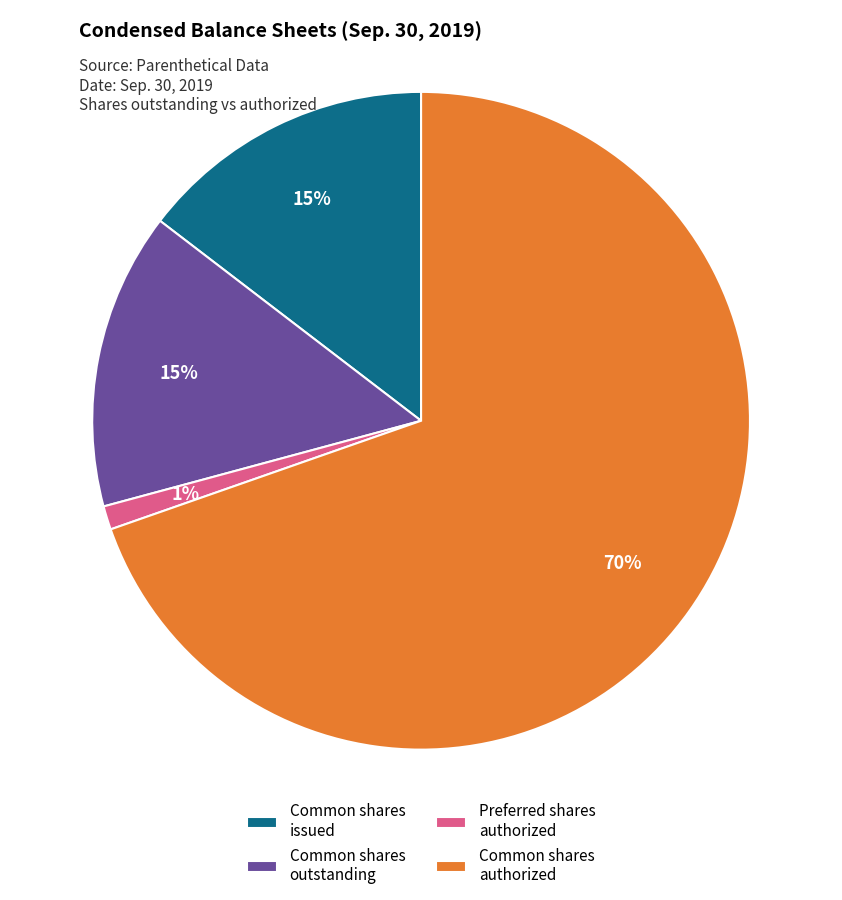

Between Preferred shares authorized and Common shares issued, which is larger?

Common shares issued